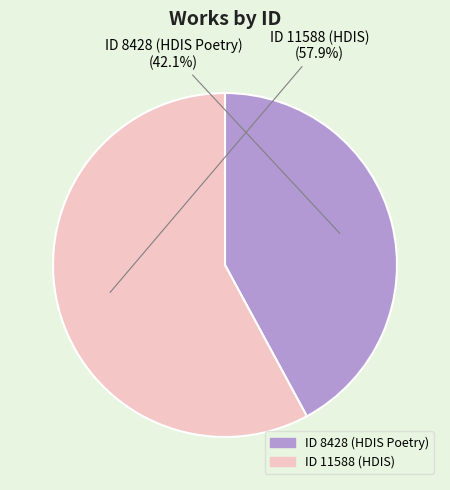

Count the number of slices in the pie.

2